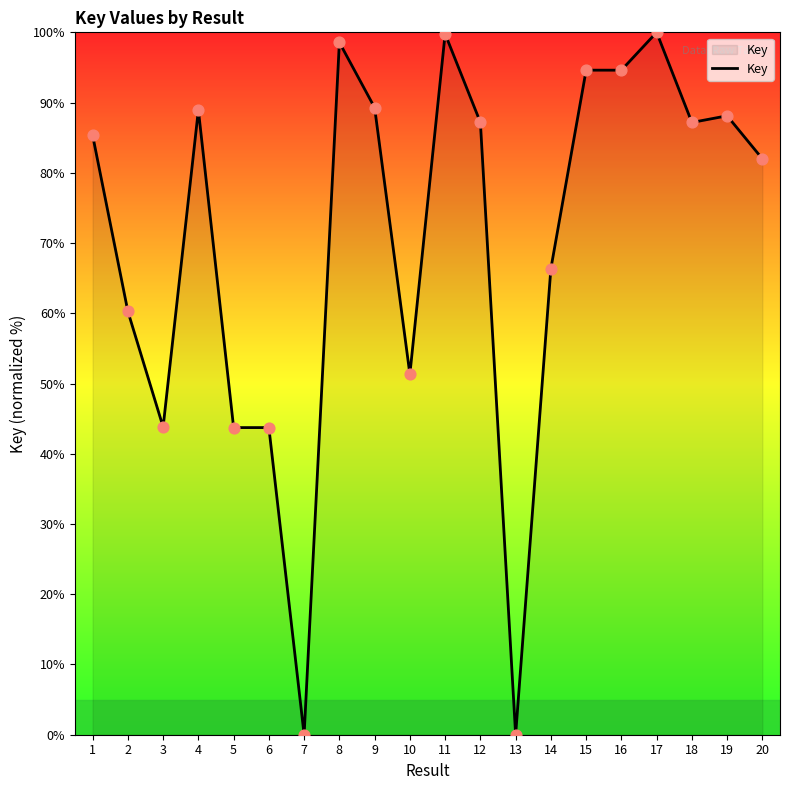

Approximately how many times larger is the value at 1 compared to 17?

0.9